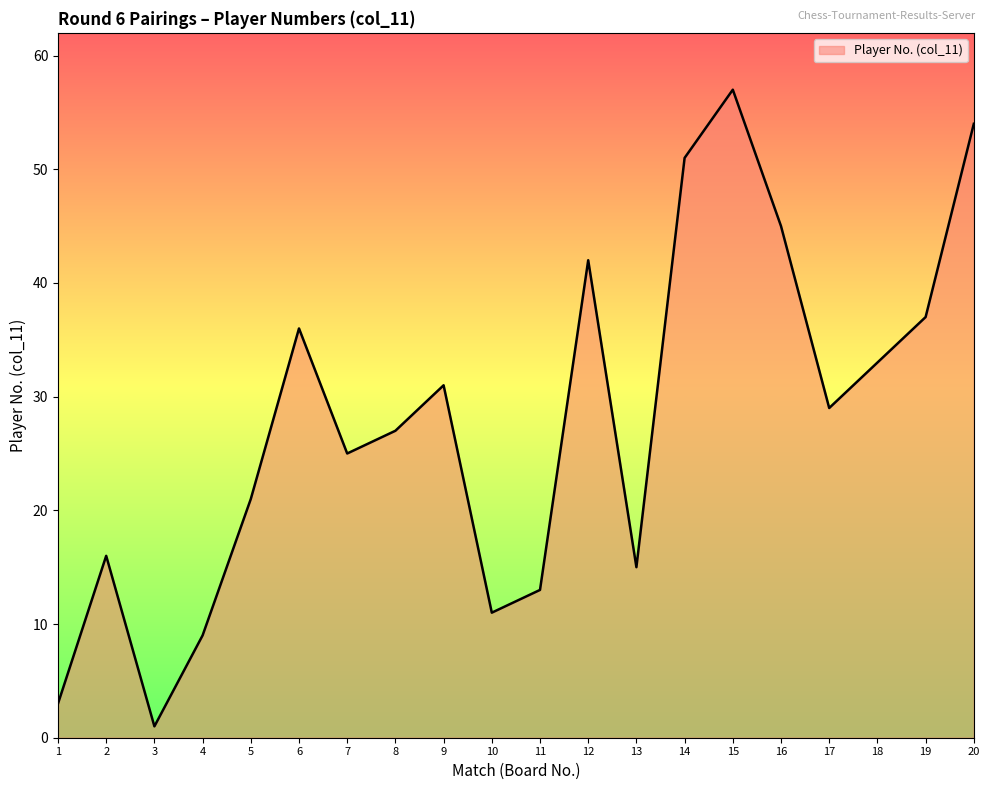

What is the sum of all values?

556